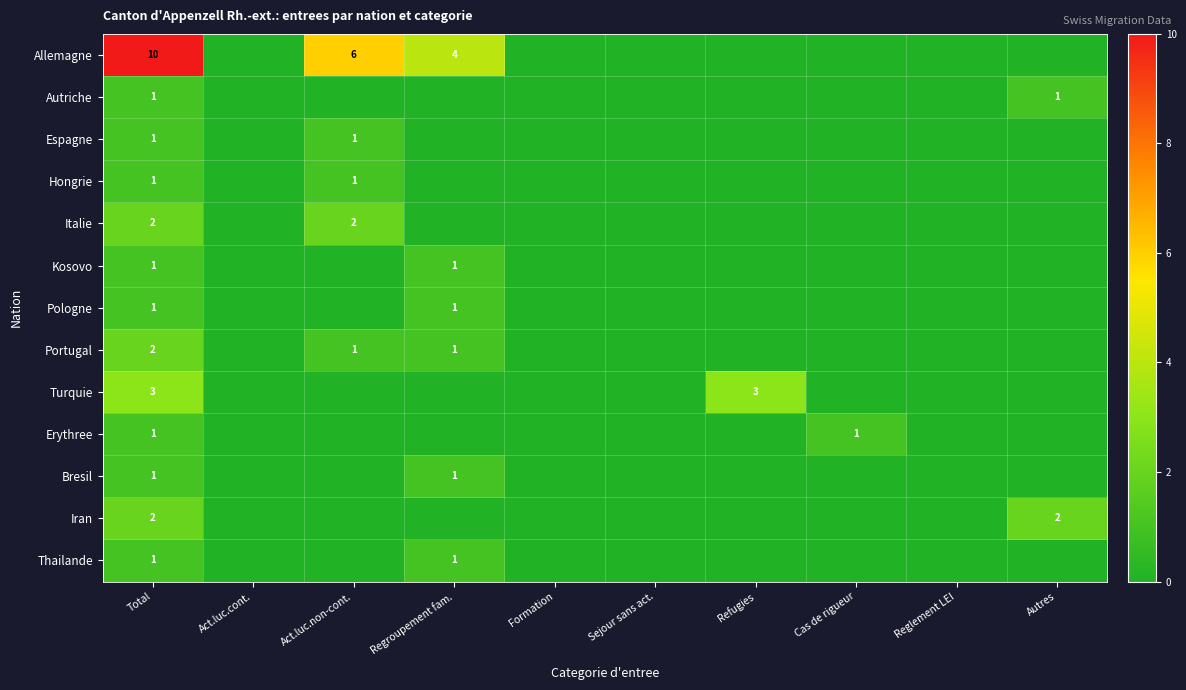

Is the value of Turquie at Refugies greater than the value of Portugal at Total?

Yes